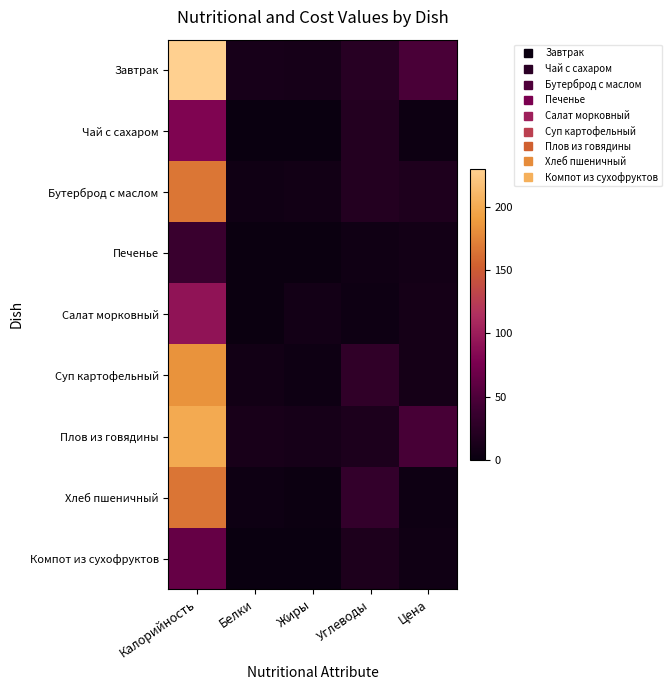

Between Жиры and Углеводы, which is larger?

Углеводы